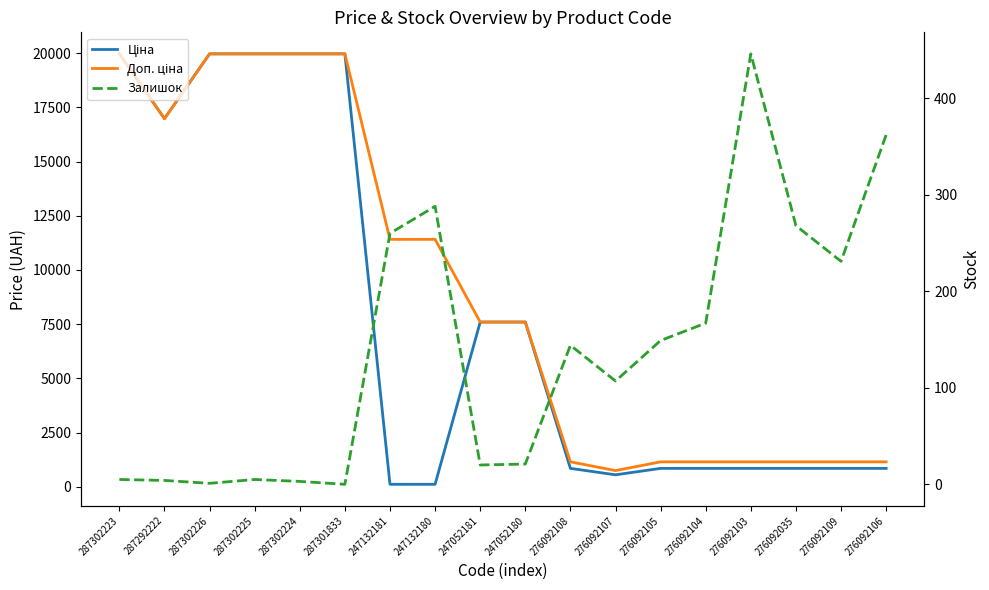

The value of Залишок at 276092105 is 149.0. True or false?

True